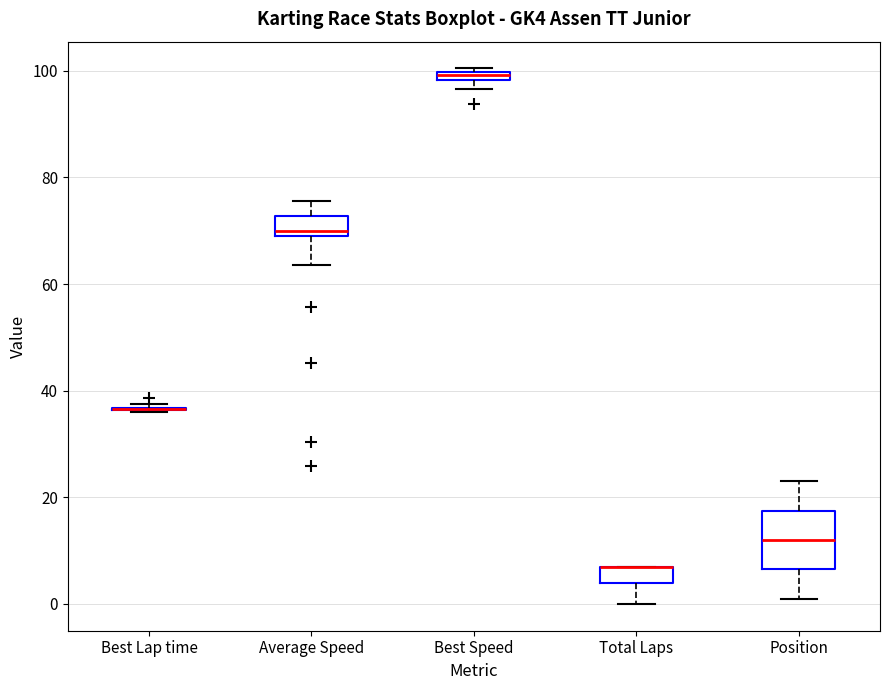

Comparing the boxes themselves (not the whiskers), which one is the tallest?

Position